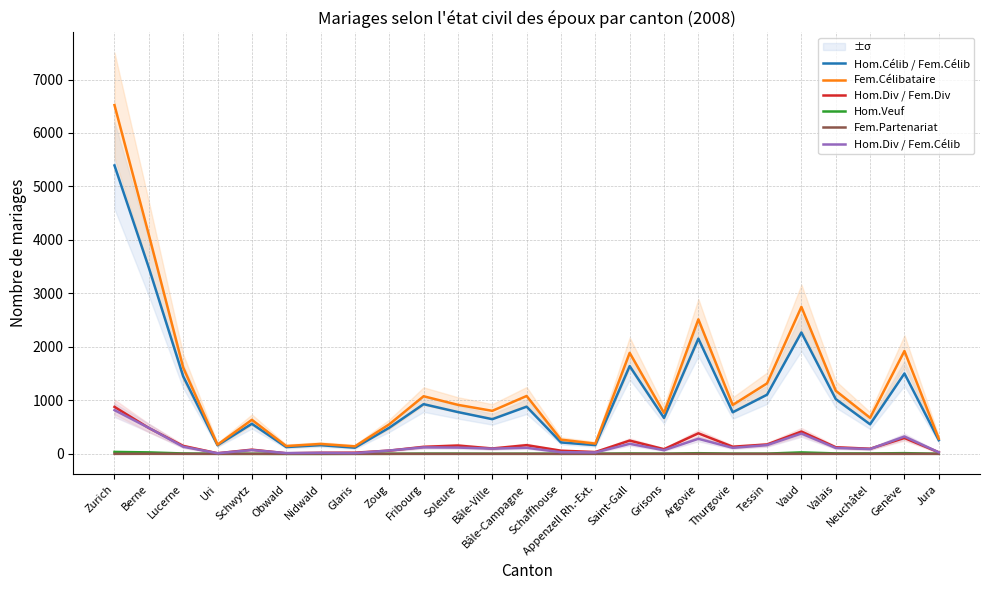

What is the maximum value shown in the chart?

6522